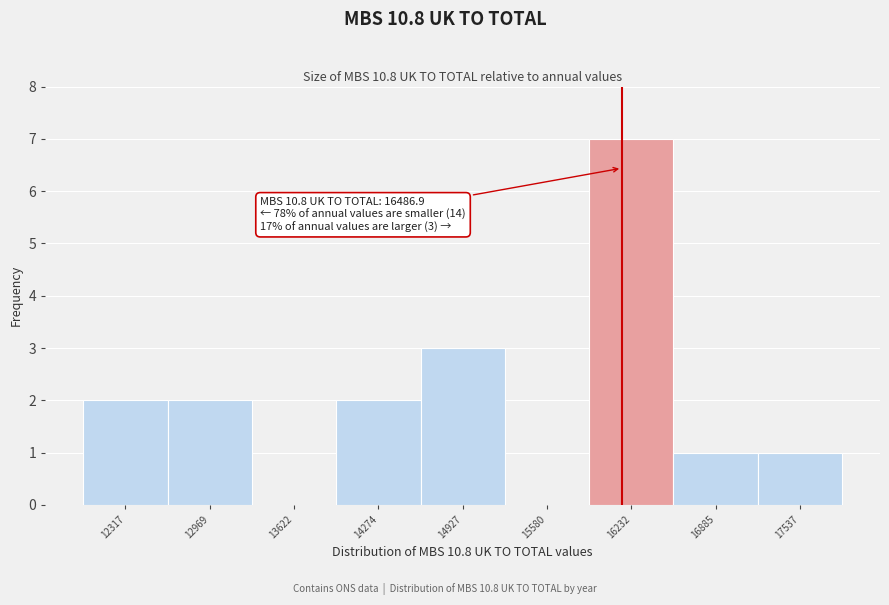

Reading left to right, extract all data points from this chart.

12317=2	12969=2	13622=0	14274=2	14927=3	15580=0	16232=7	16885=1	17537=1